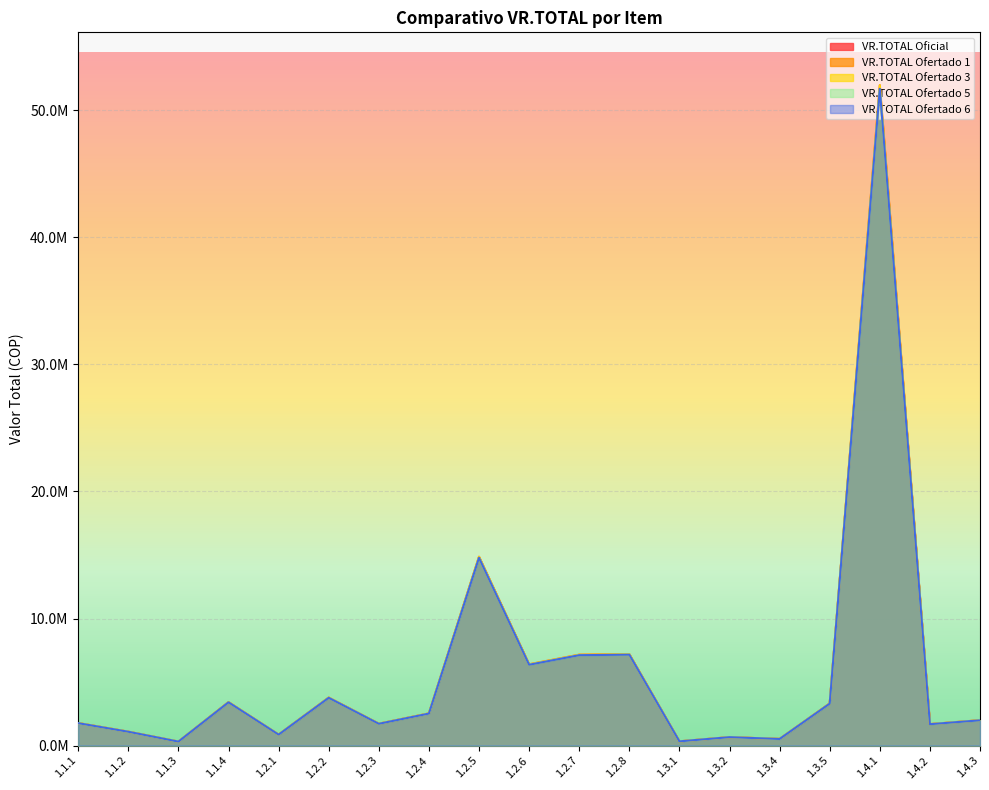

Where does the VR.TOTAL Oficial series first go above 2000000?

1.1.4